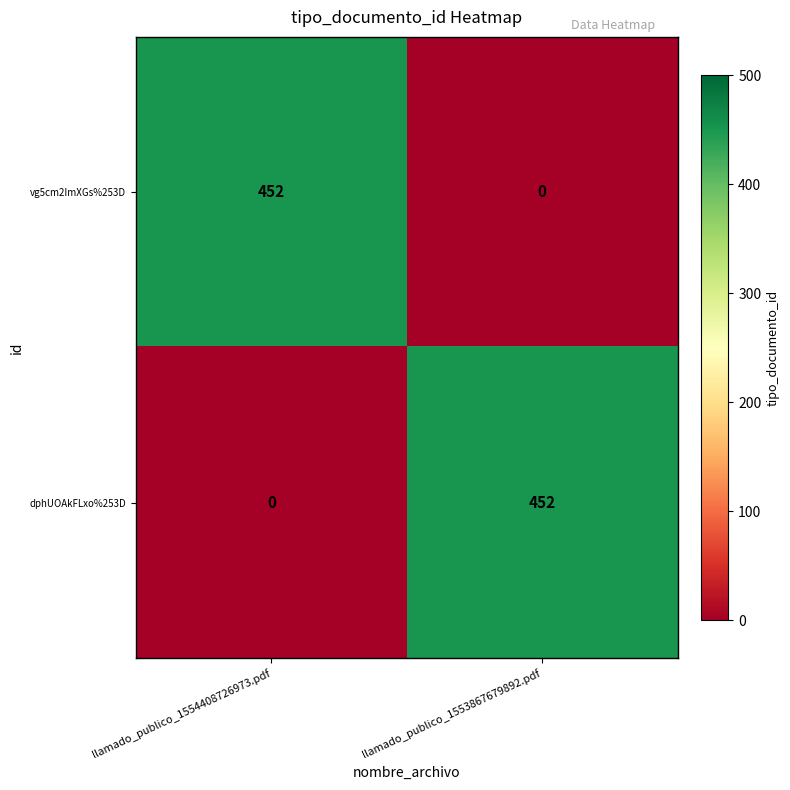

How many data points does each series have?

2